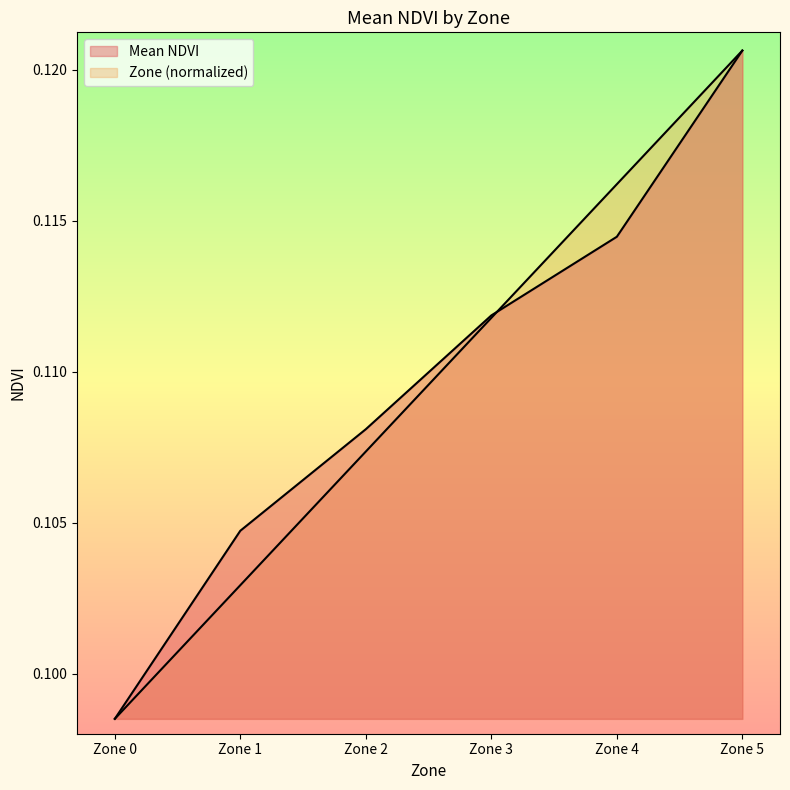

How many lines are shown in the chart?

2